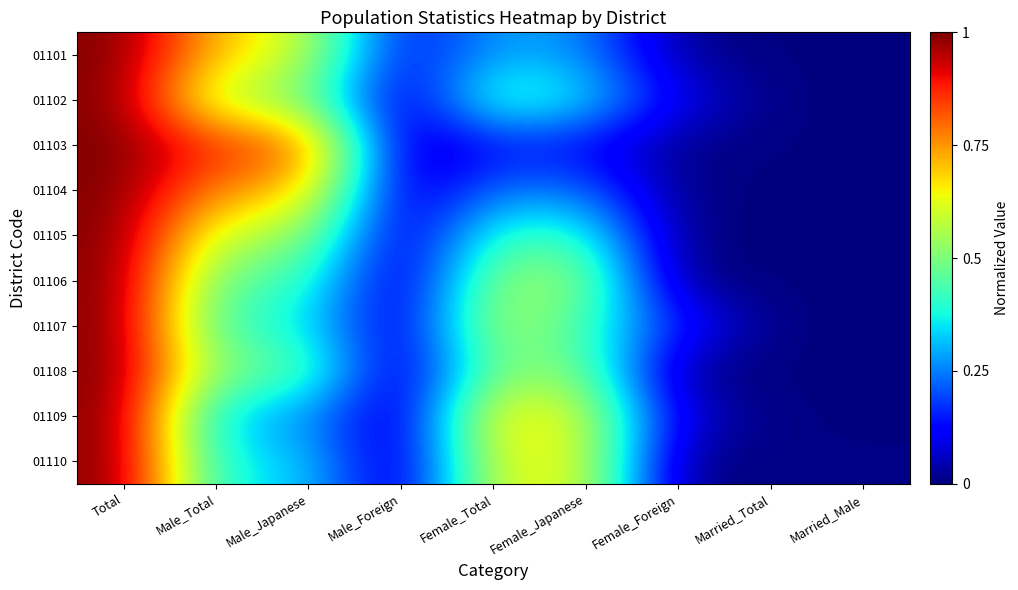

What is the total value across all series at Male_Total?

5.5